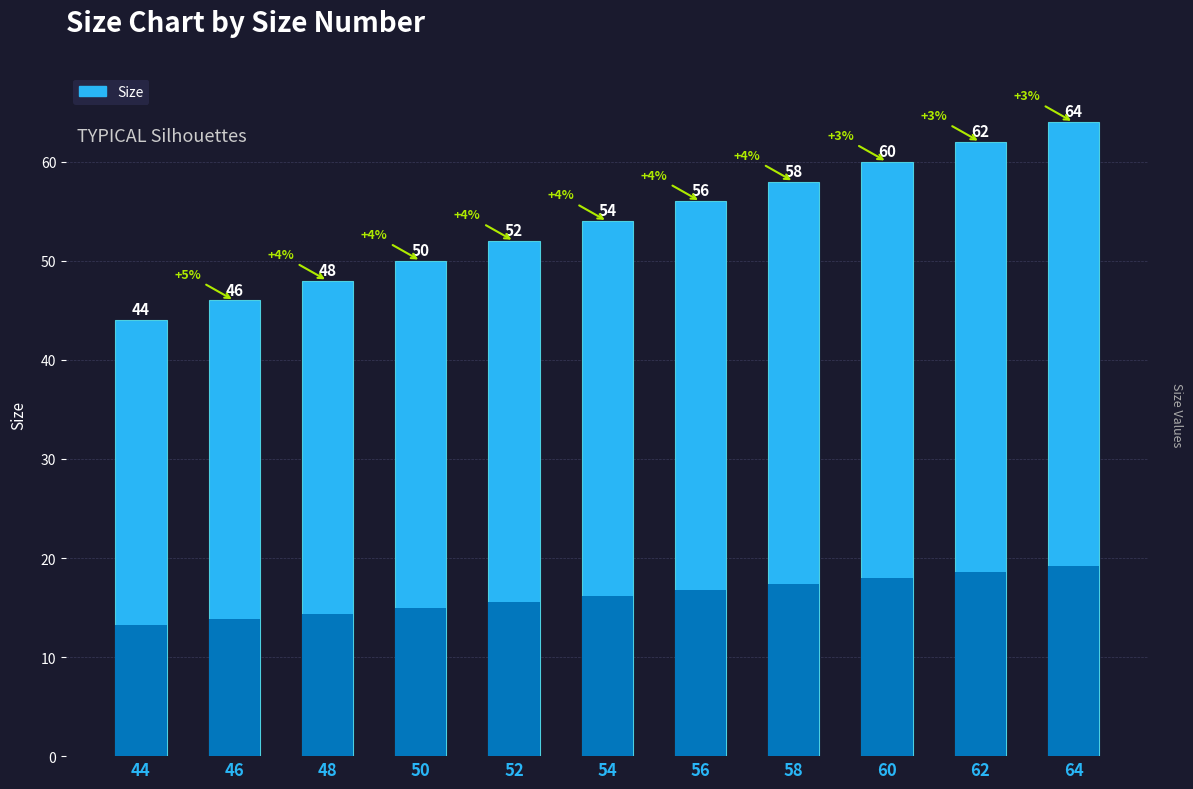

Which label corresponds to the largest value in the chart?

64